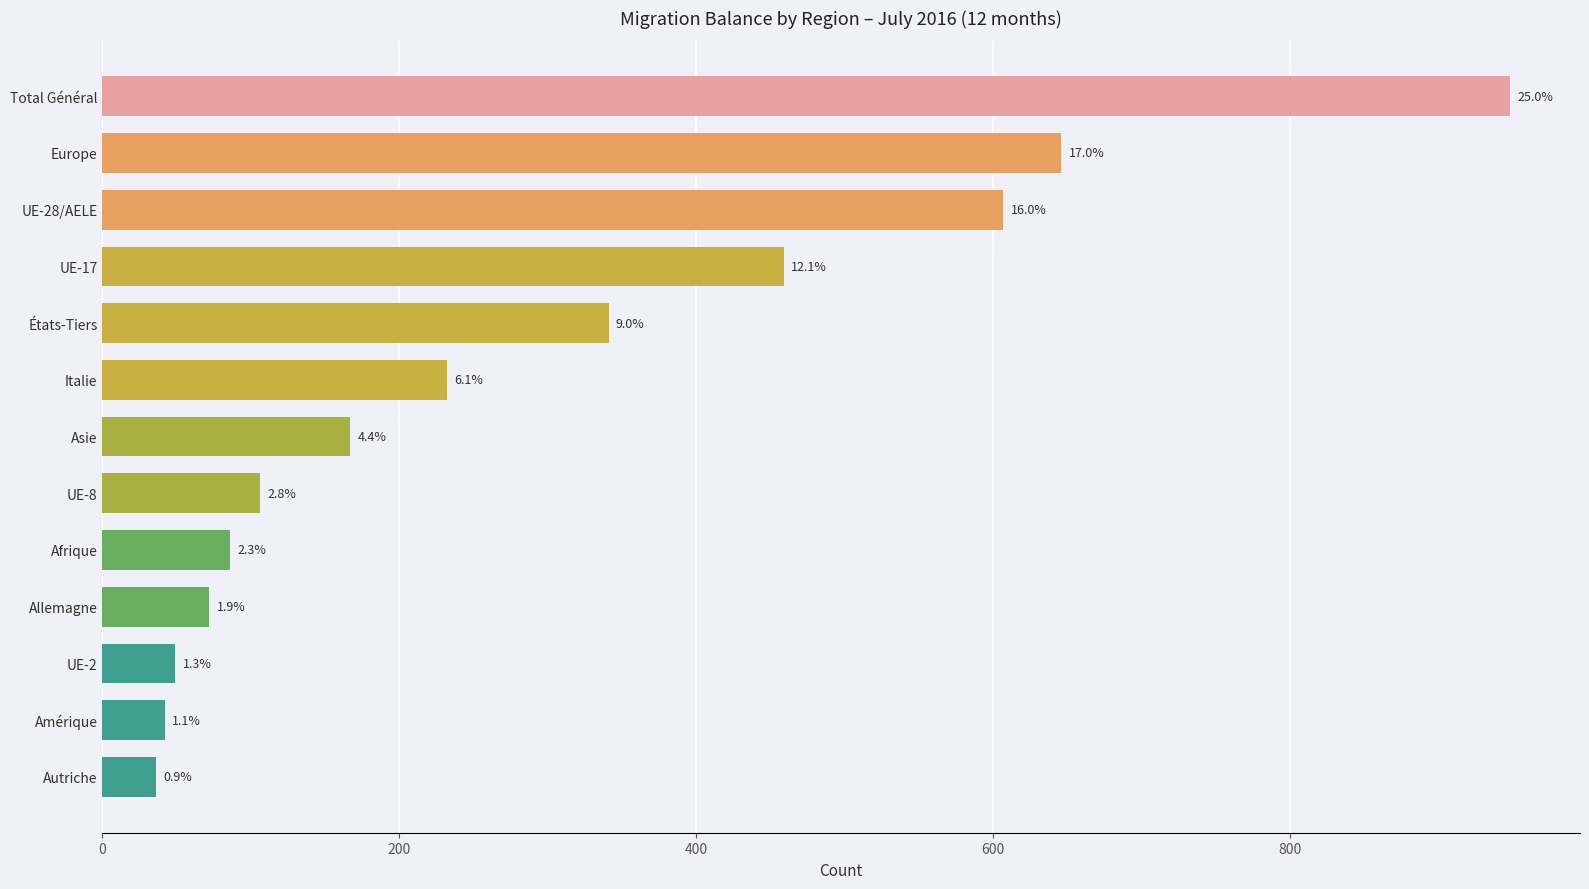

How many bars are there in total?

13